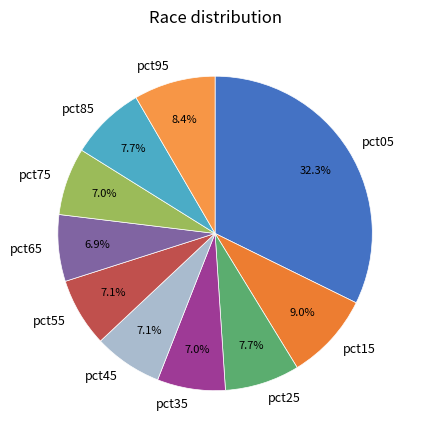

To the nearest percent, what portion does pct45 represent?

7%